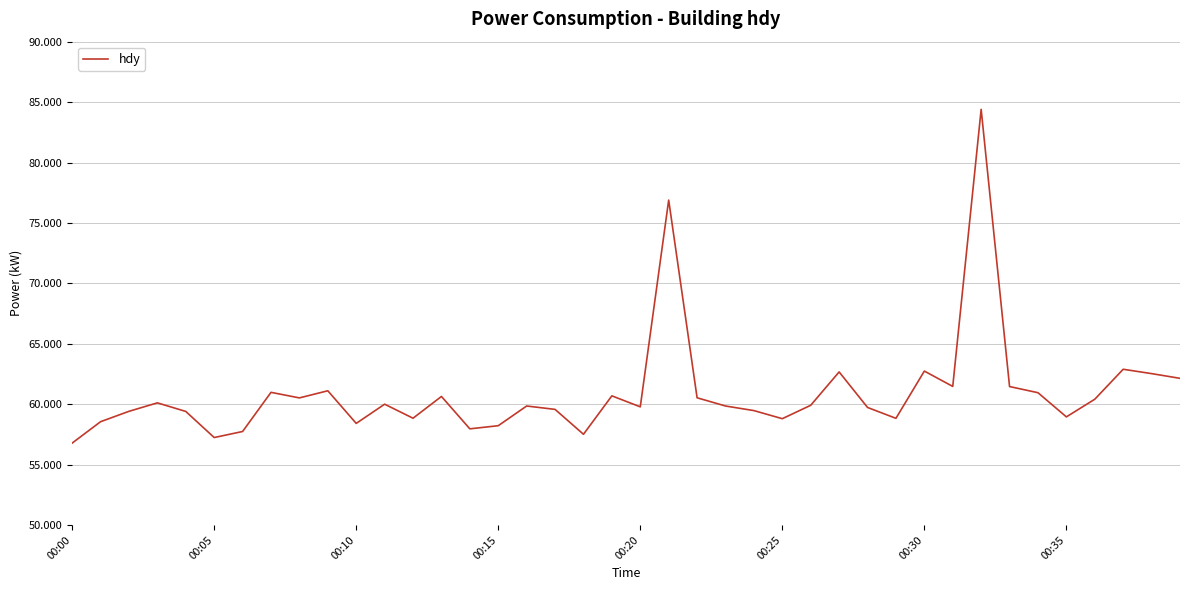

What is the maximum value shown in the chart?

84.4